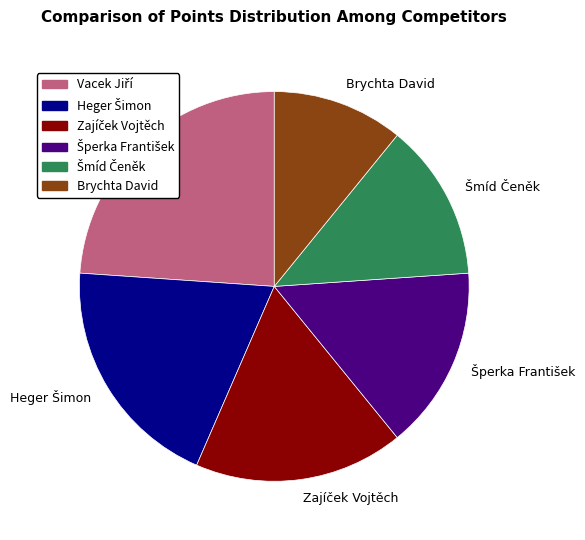

Is there any slice that represents more than half of the pie?

No